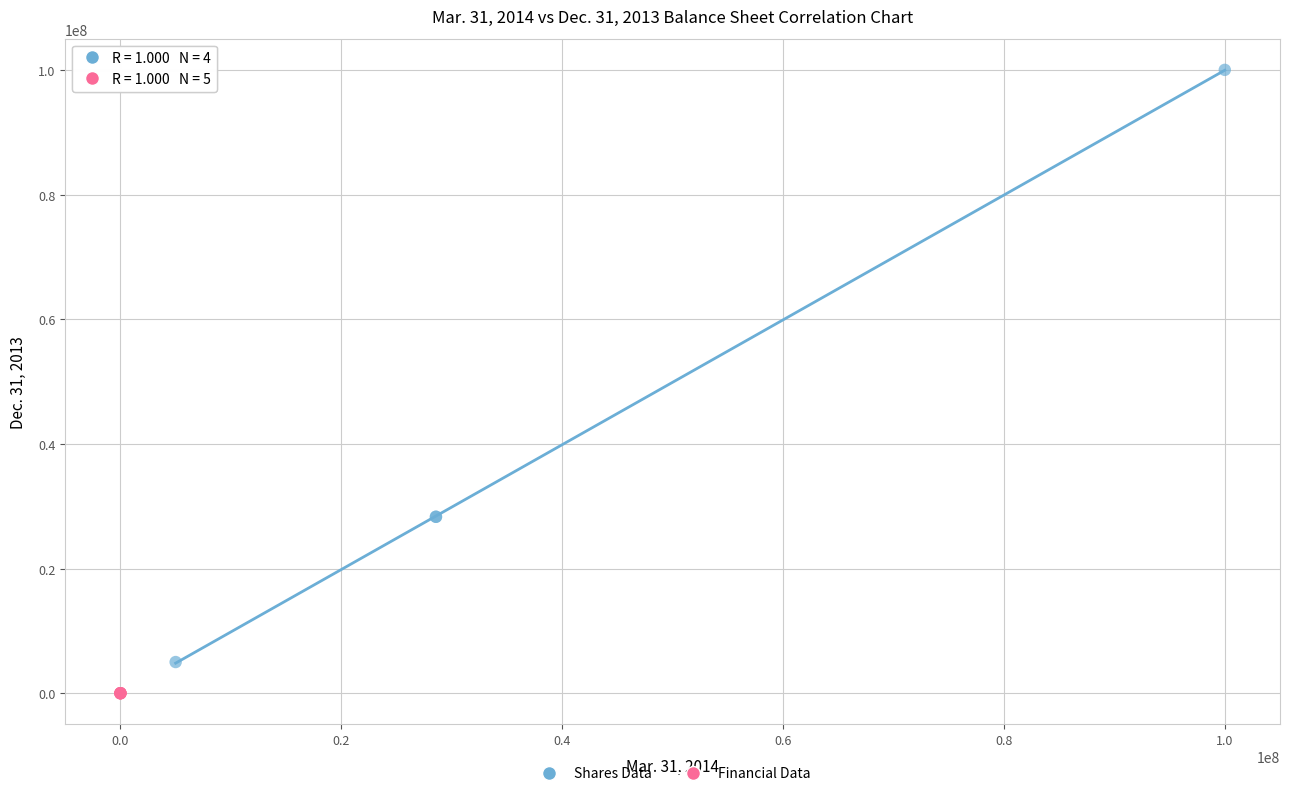

Which series reaches the minimum Y coordinate?

Financial Data